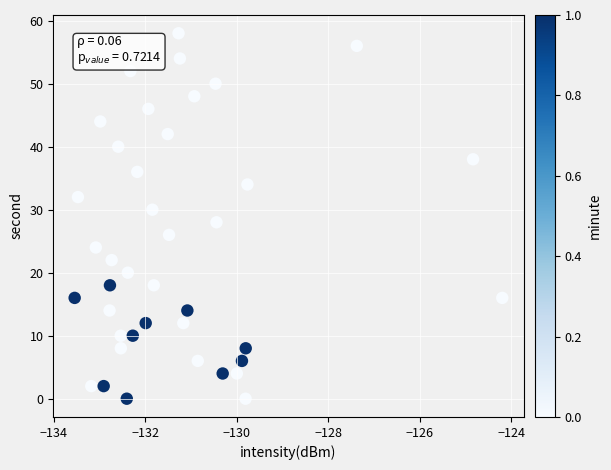

What is the range of Y values (max minus min)?

58